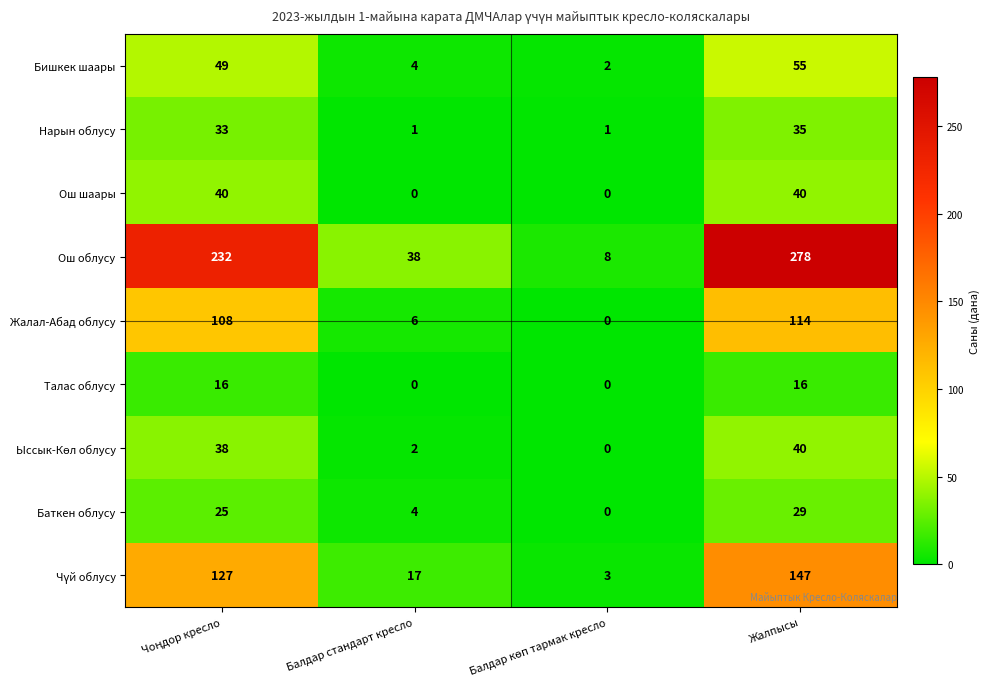

What is the difference between the maximum and minimum values in the Баткен облусу series?

29